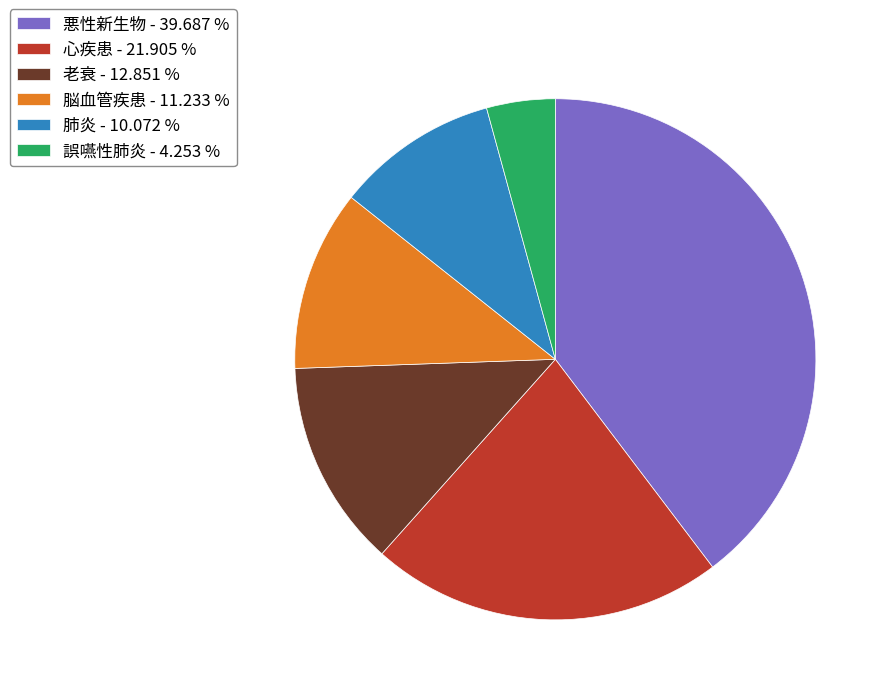

Does 脳血管疾患 represent more than half of the total?

No